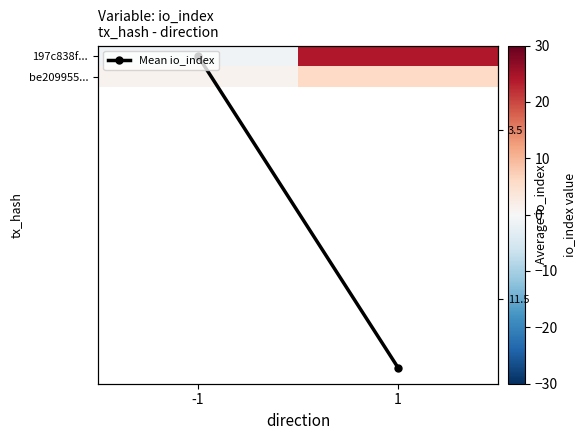

Rank the series at 1 from lowest to highest value.

be209955..., Mean io_index, 197c838f...